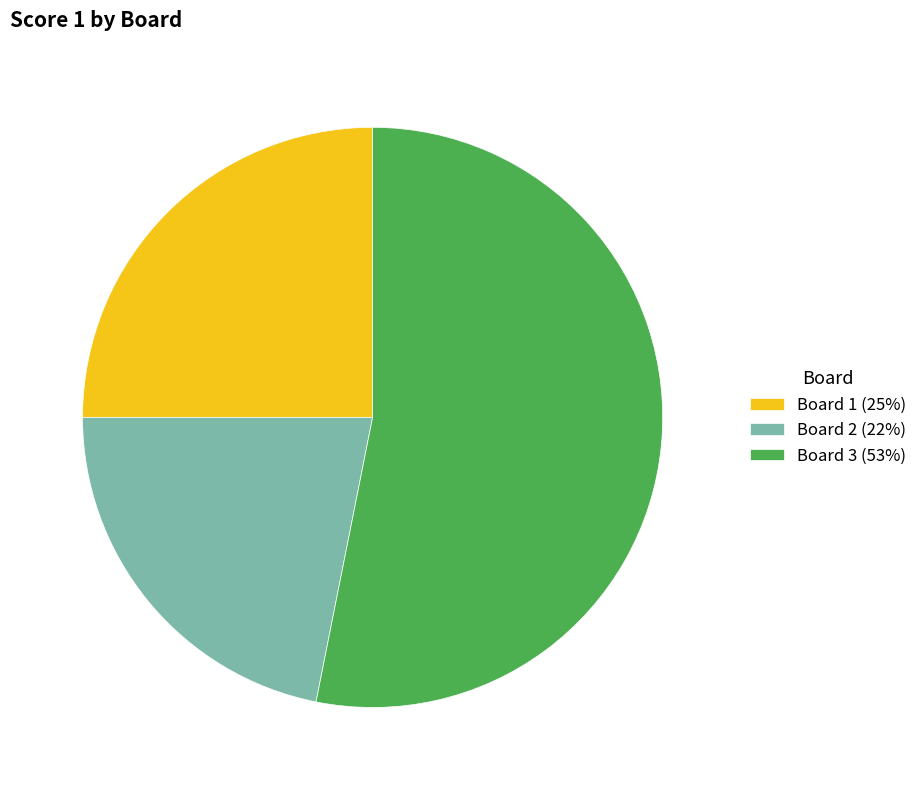

Rank the categories by value from highest to lowest.

Board 3, Board 1, Board 2